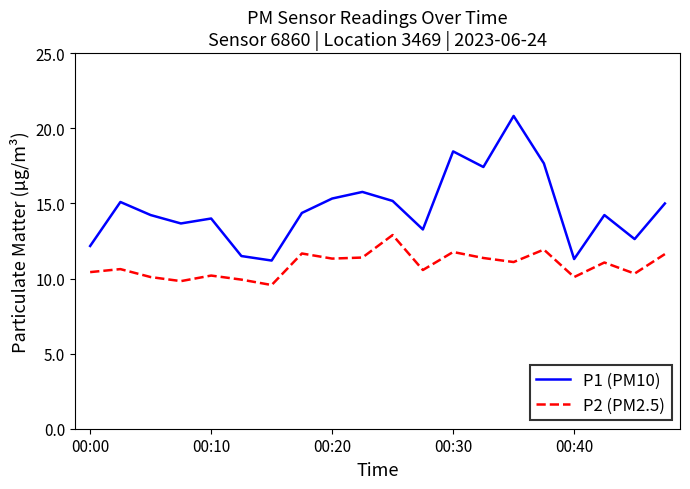

Which series has the widest spread of values?

P1 (PM10)